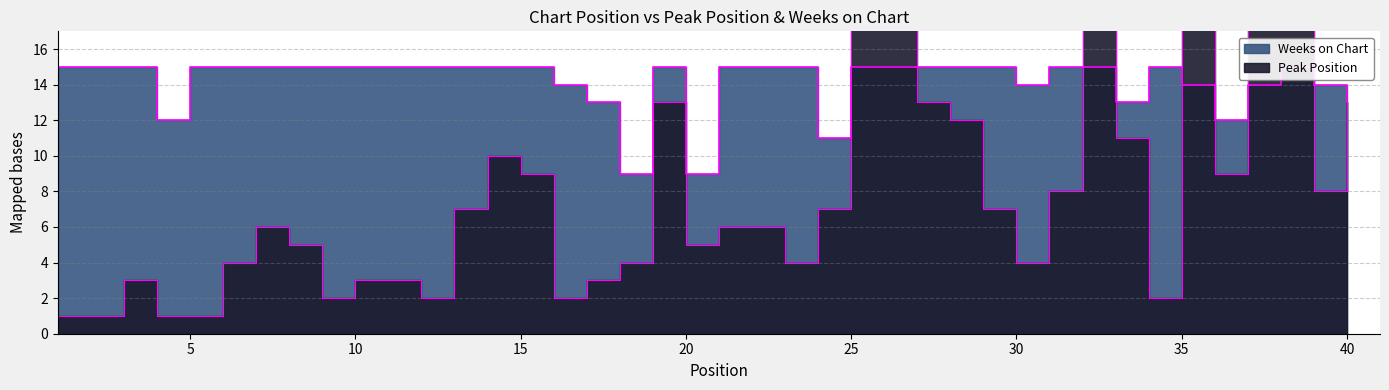

True or false: Weeks on Chart has more than 0 interior local peaks.

True